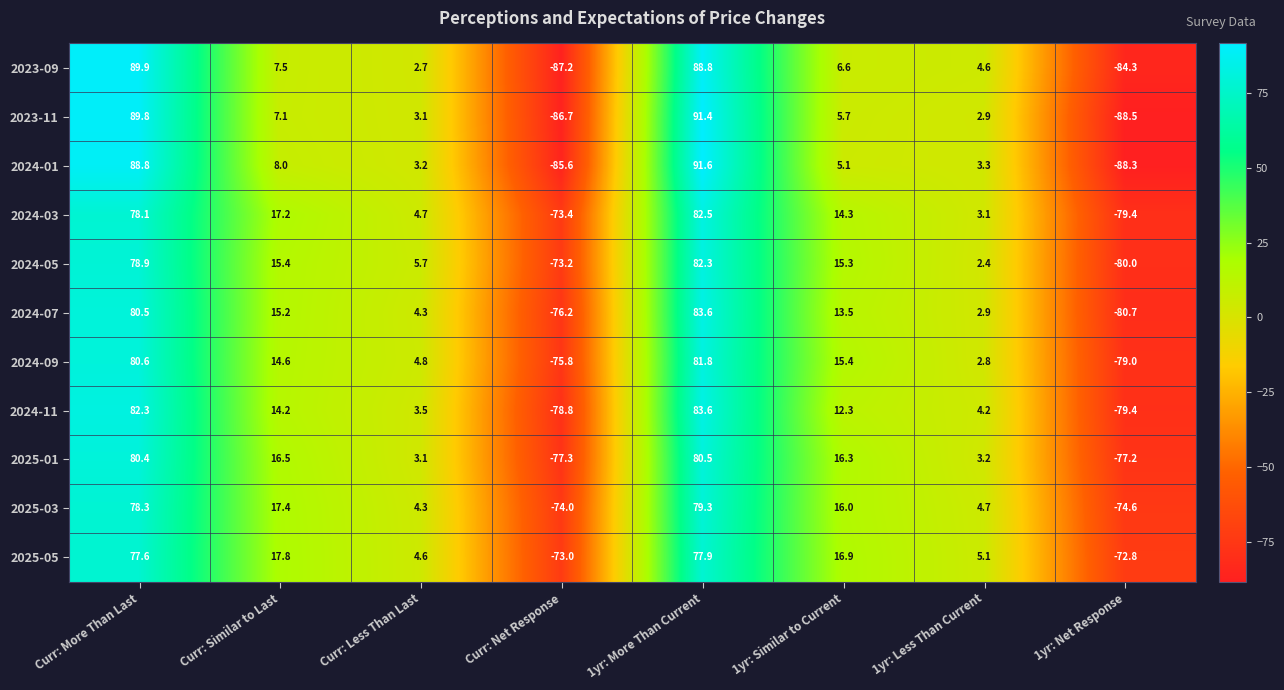

What is the difference between the highest and lowest values at Curr: Net Response?

14.2